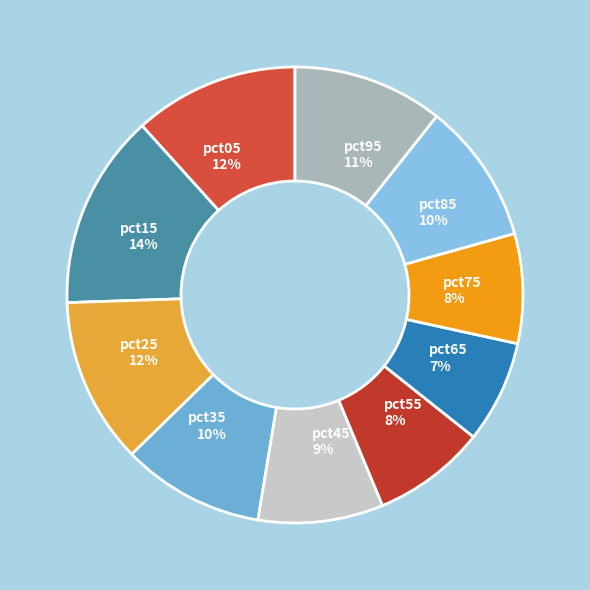

To the nearest percent, what is the difference between the pct25 and pct95 slice percentages?

1%